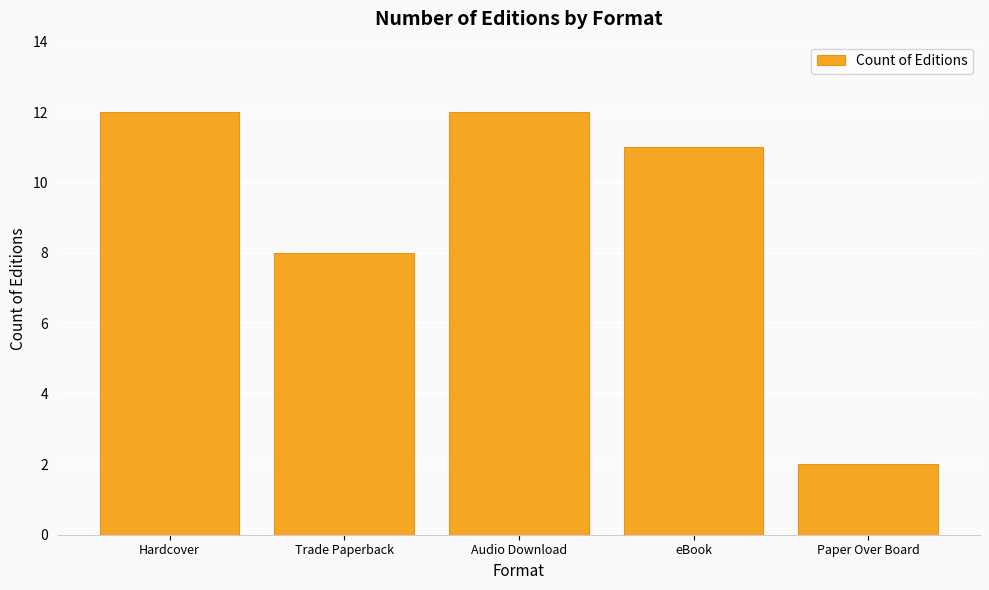

Is it true that the value at Audio Download is 12?

True